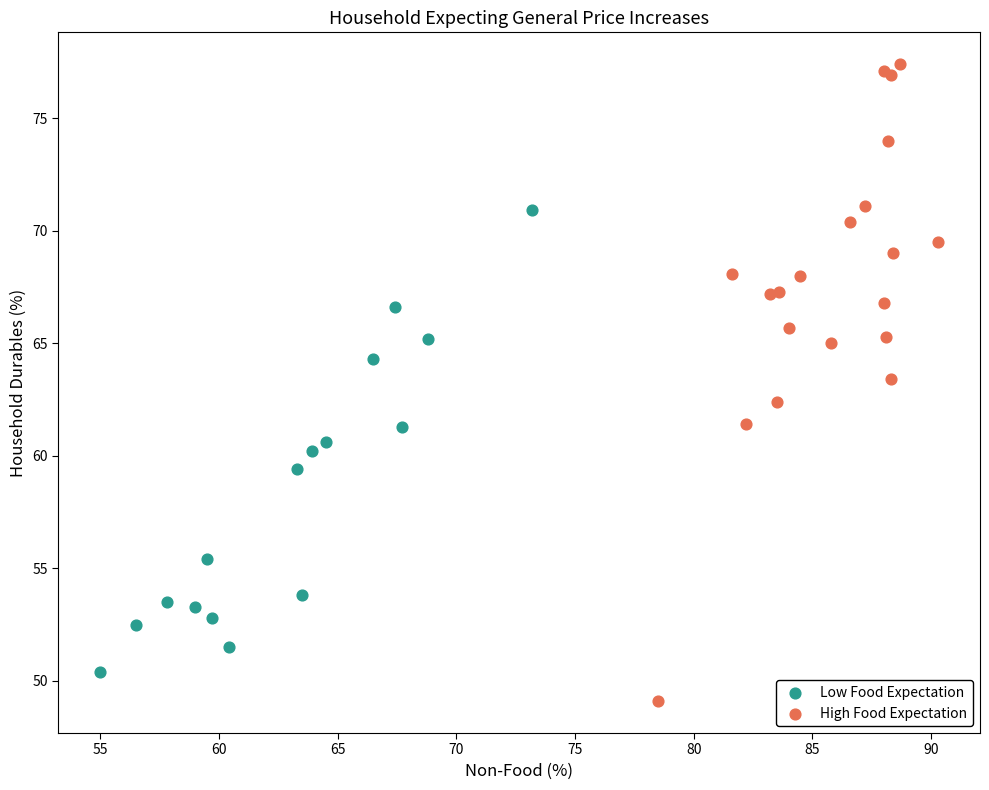

Which series has the widest spread of Y values?

High Food Expectation